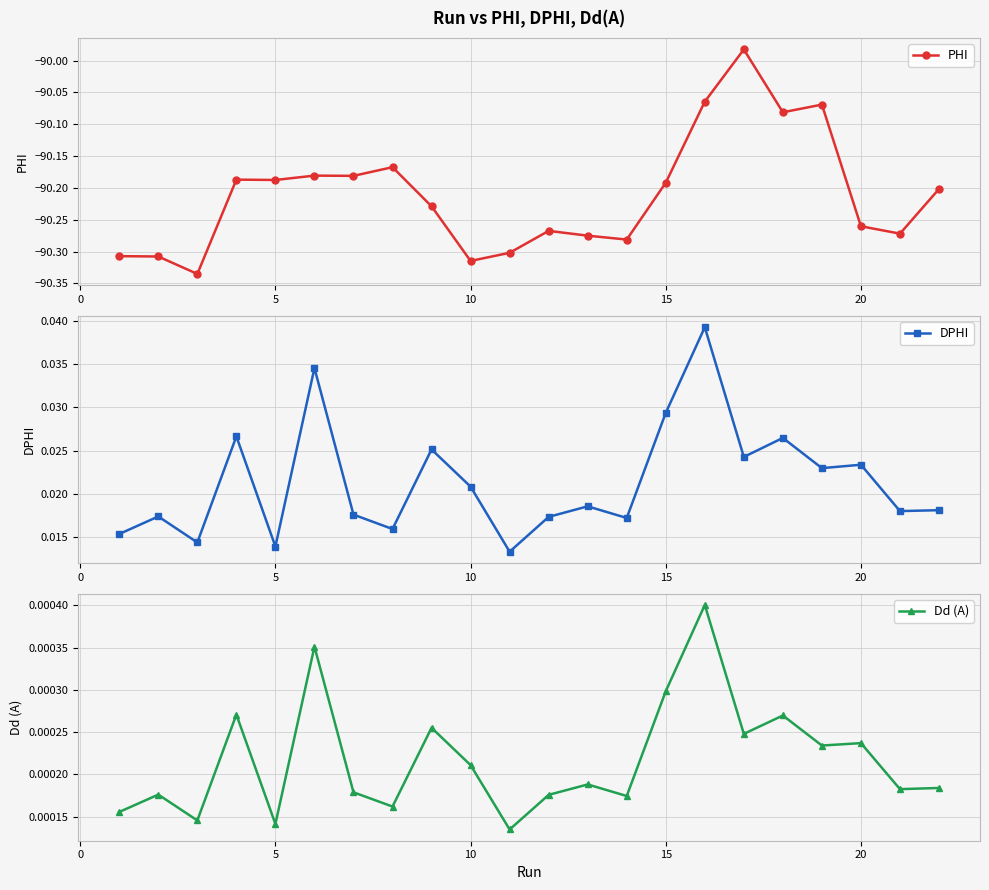

True or false: DPHI and Dd (A) cross at least once.

False